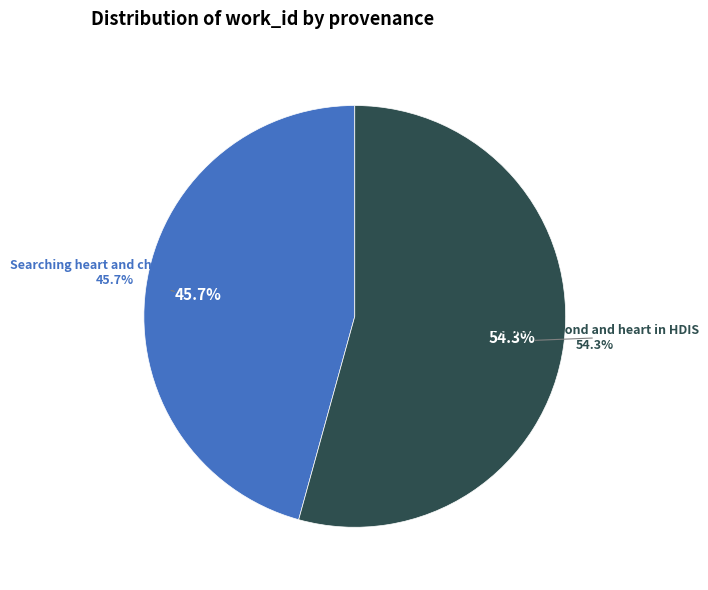

To the nearest percent, what is the difference between the largest and smallest slice percentages?

9%